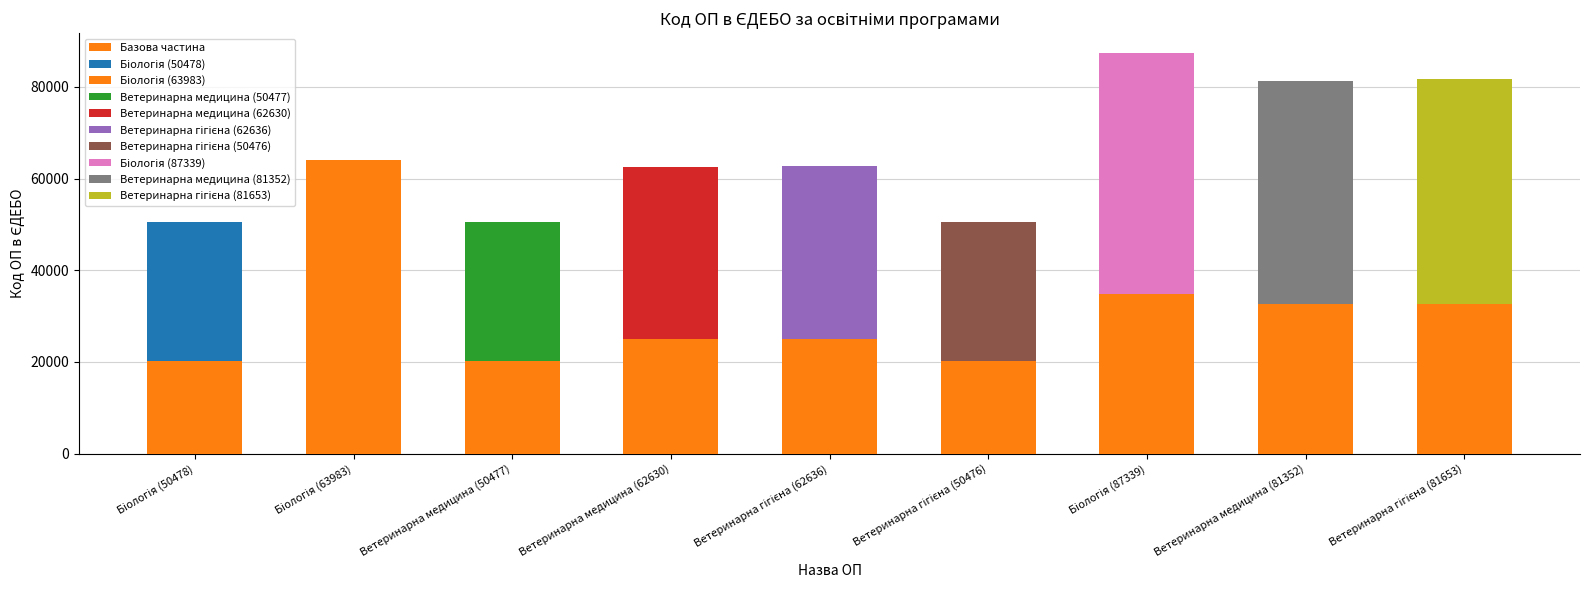

What is the label of the 7th bar from the left?

Біологія (87339)